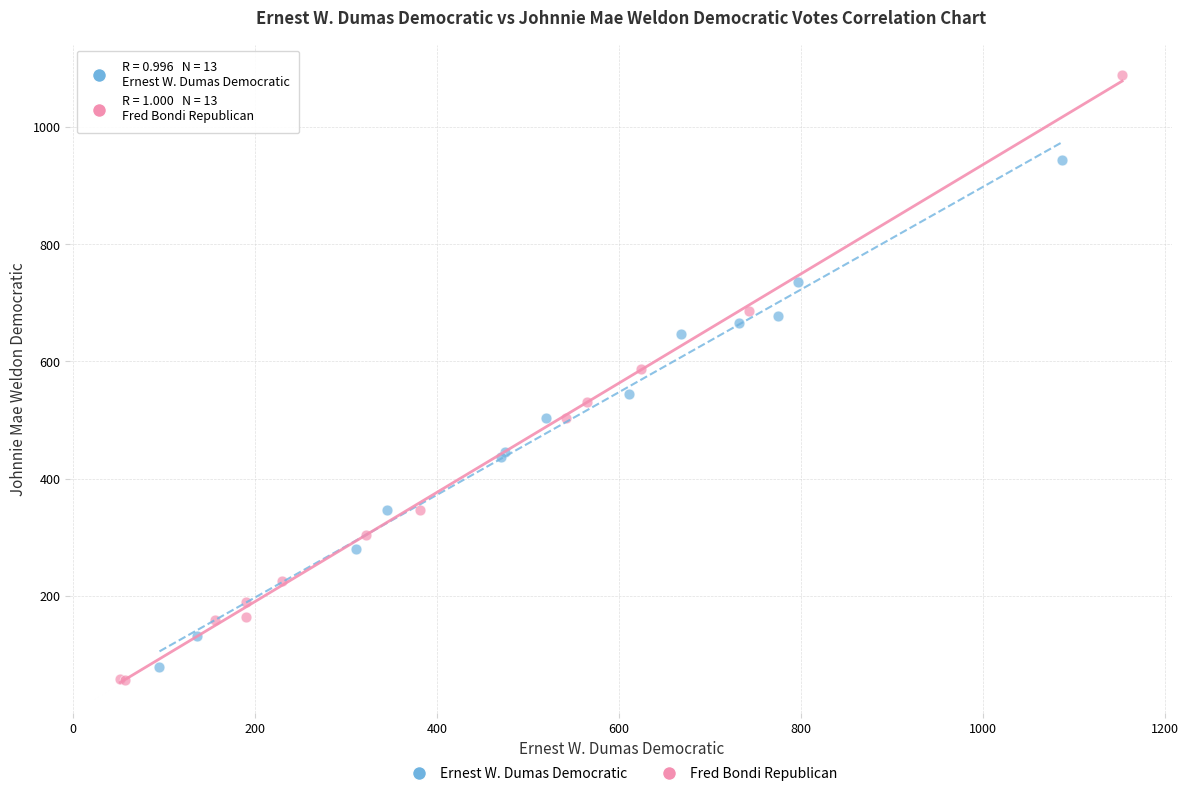

Which series has the largest Y range (max minus min)?

Fred Bondi Republican